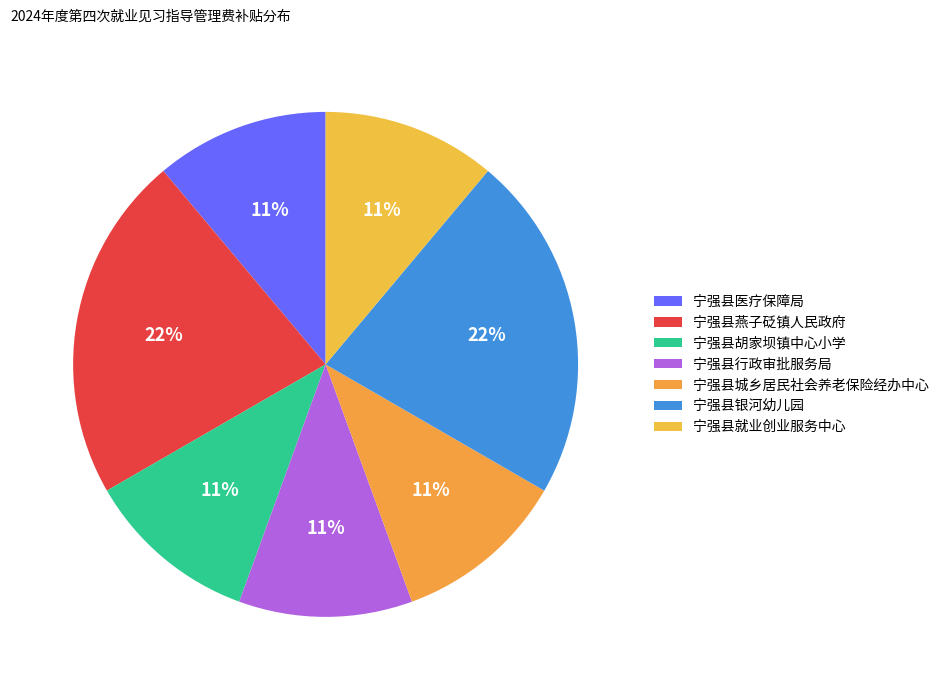

How many segments does this pie chart have?

7